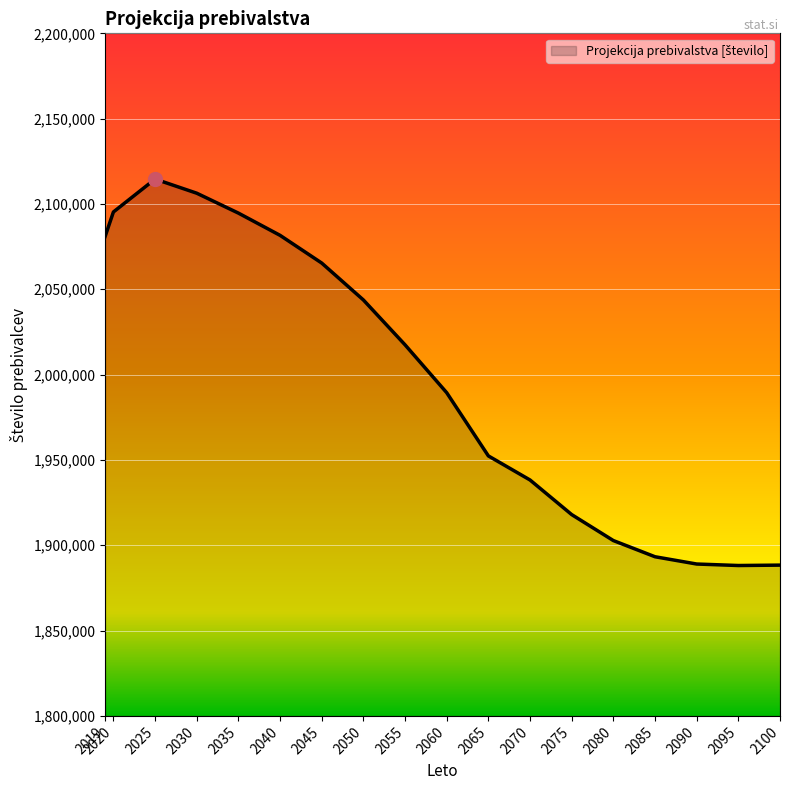

What is the minimum value shown in the chart?

1888128